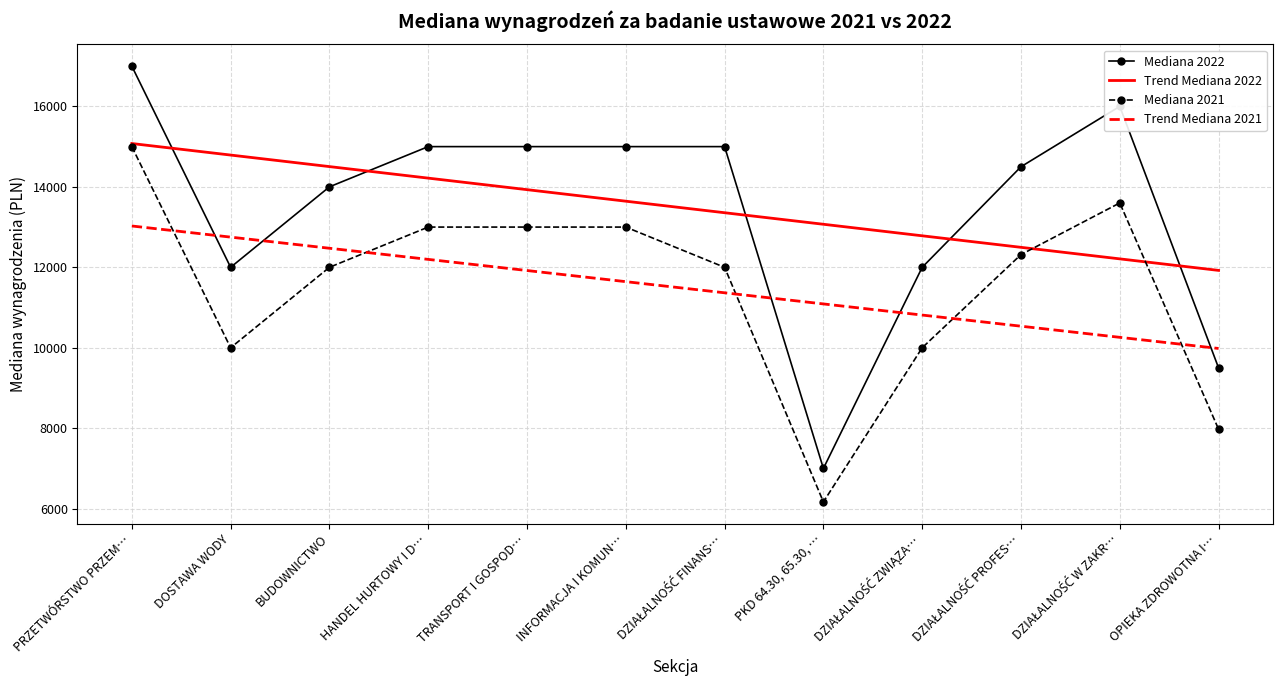

What is the difference between the maximum and minimum values in the Mediana 2022 series?

10000.0